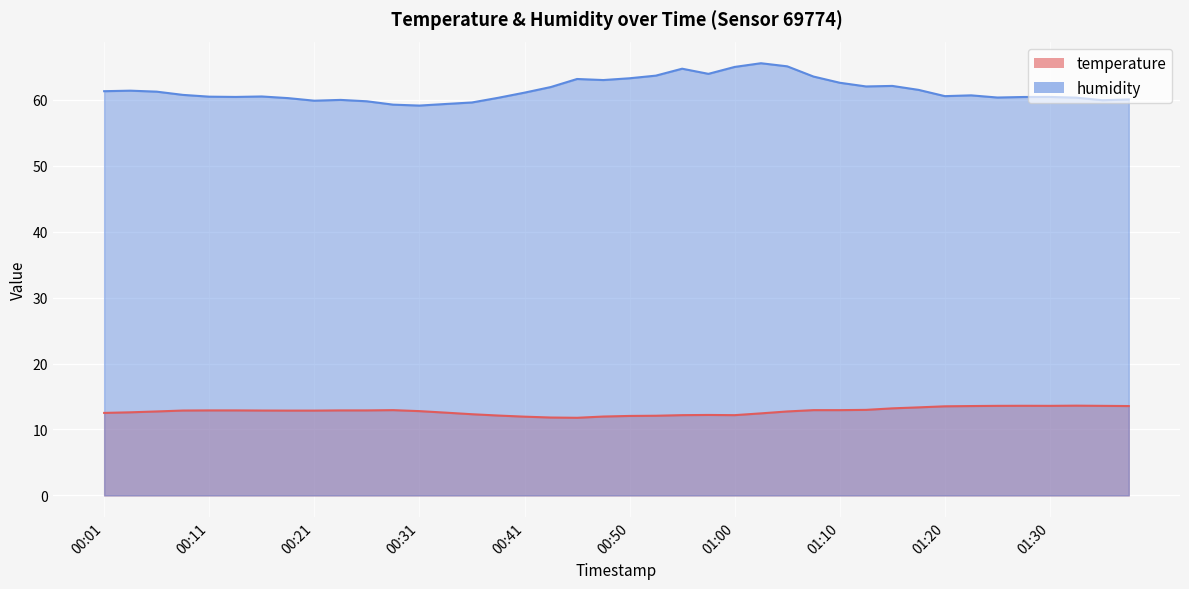

True or false: humidity and temperature intersect in this chart.

False